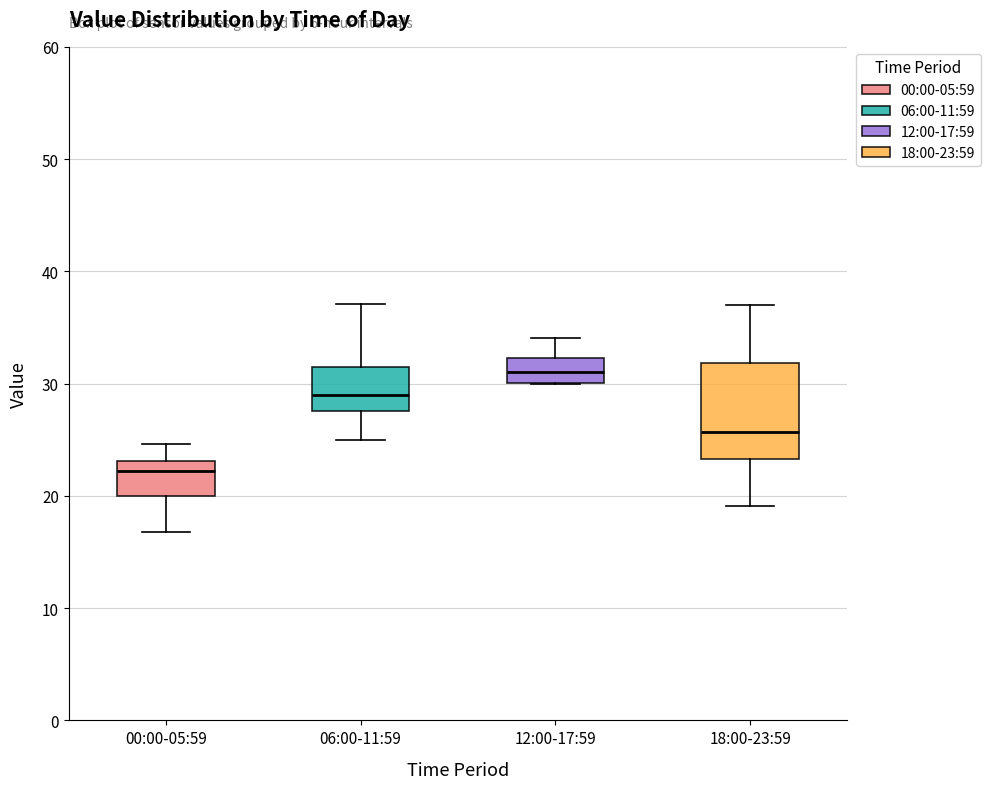

Which box is the tallest, from its lower edge to its upper edge?

18:00-23:59